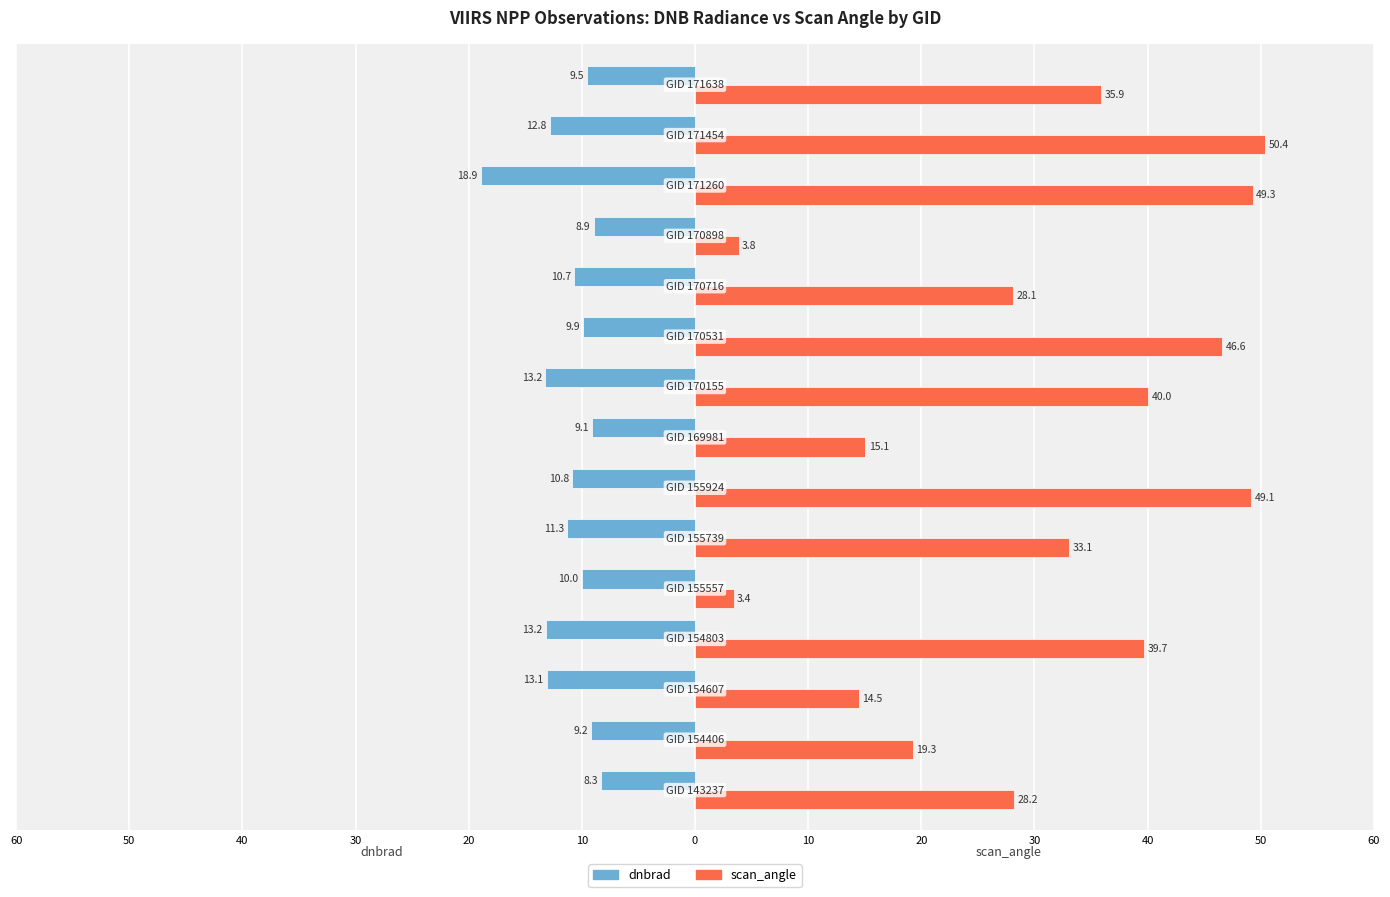

What are all the series names shown in the legend?

dnbrad, scan_angle